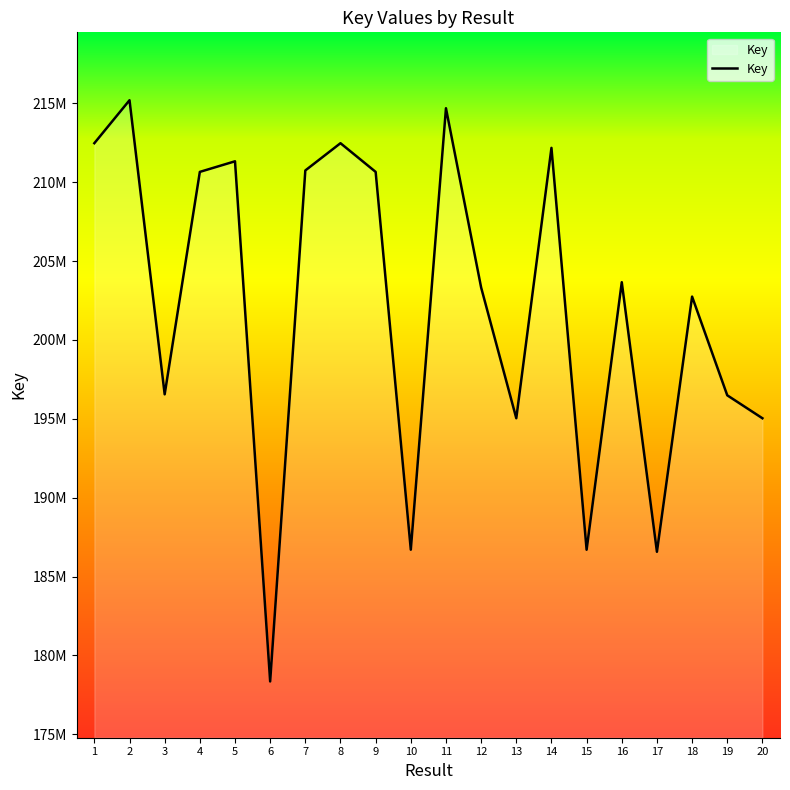

The chart shows a value of 202747907 at 18. True or false?

True